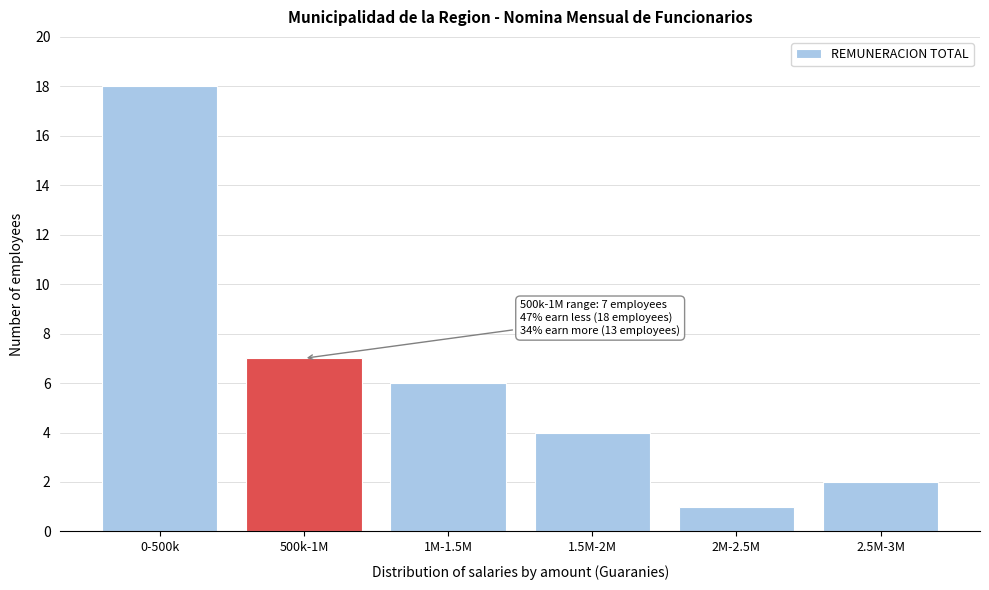

Reading left to right, what are all the values shown in this chart?

0-500k=18	500k-1M=7	1M-1.5M=6	1.5M-2M=4	2M-2.5M=1	2.5M-3M=2